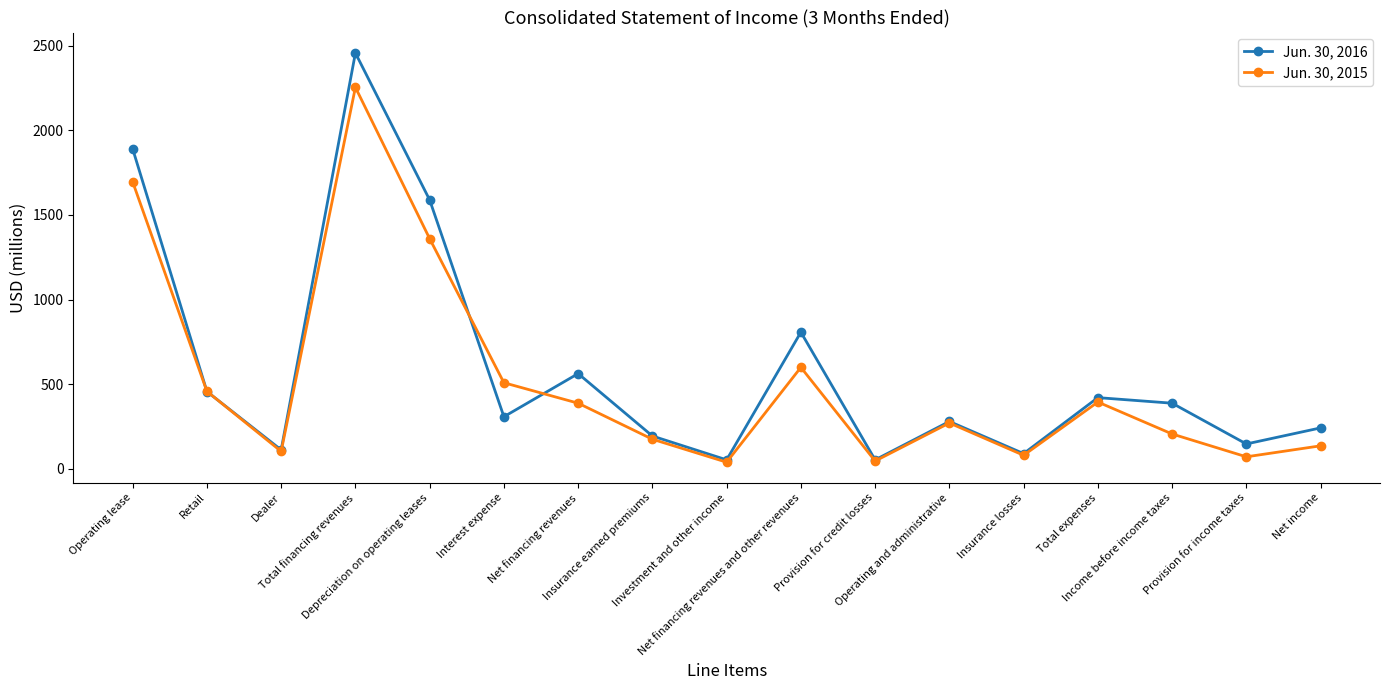

What are all the series names shown in the legend?

Jun. 30, 2016, Jun. 30, 2015